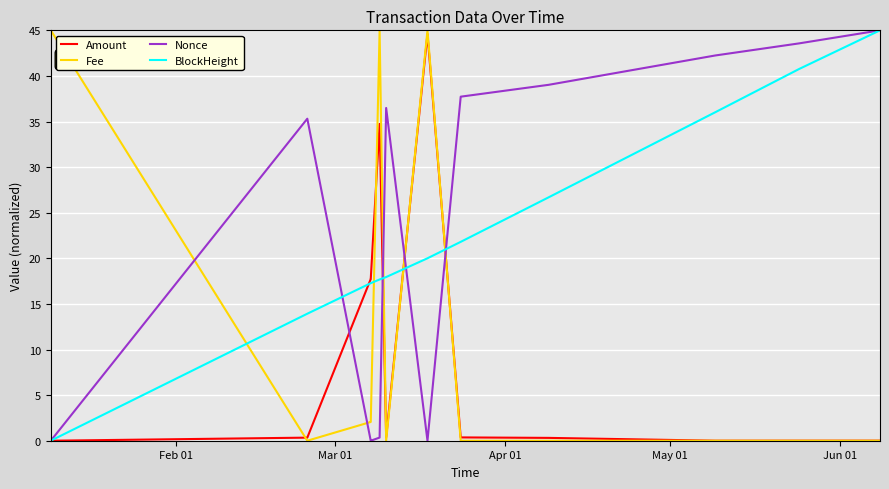

What is the difference between the maximum and minimum values in the Amount series?

45.0